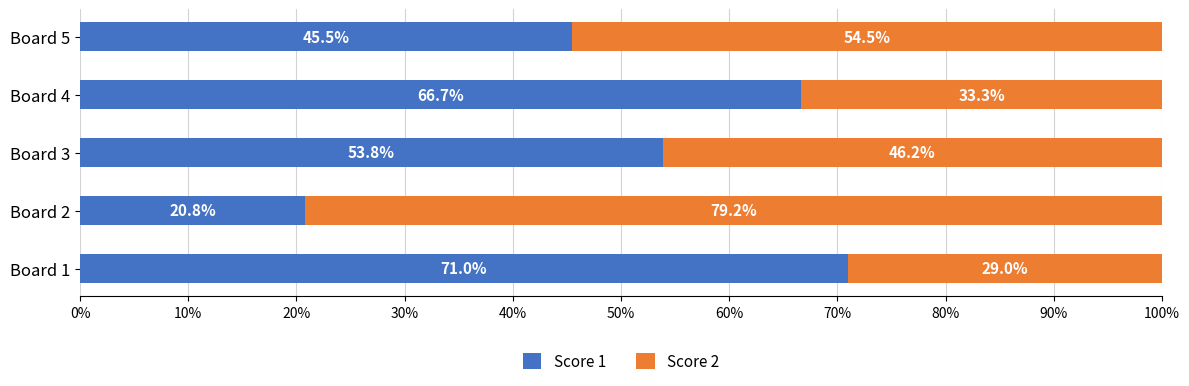

What are all the series names shown in the legend?

Score 1, Score 2